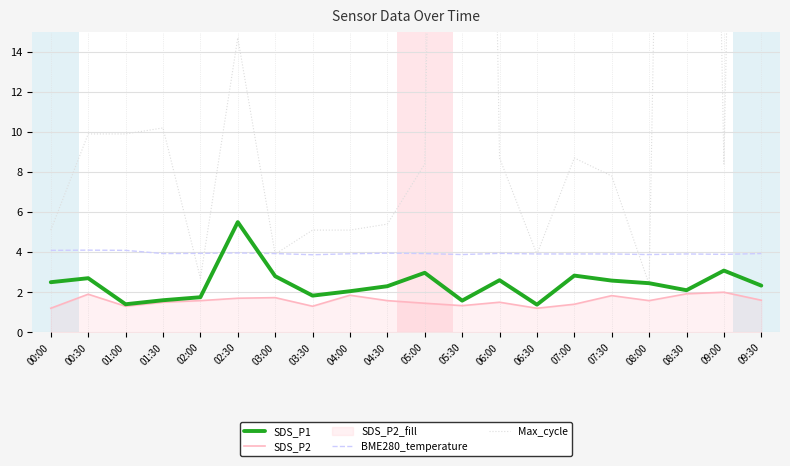

How many SDS_P2 values are between 1 and 2?

20